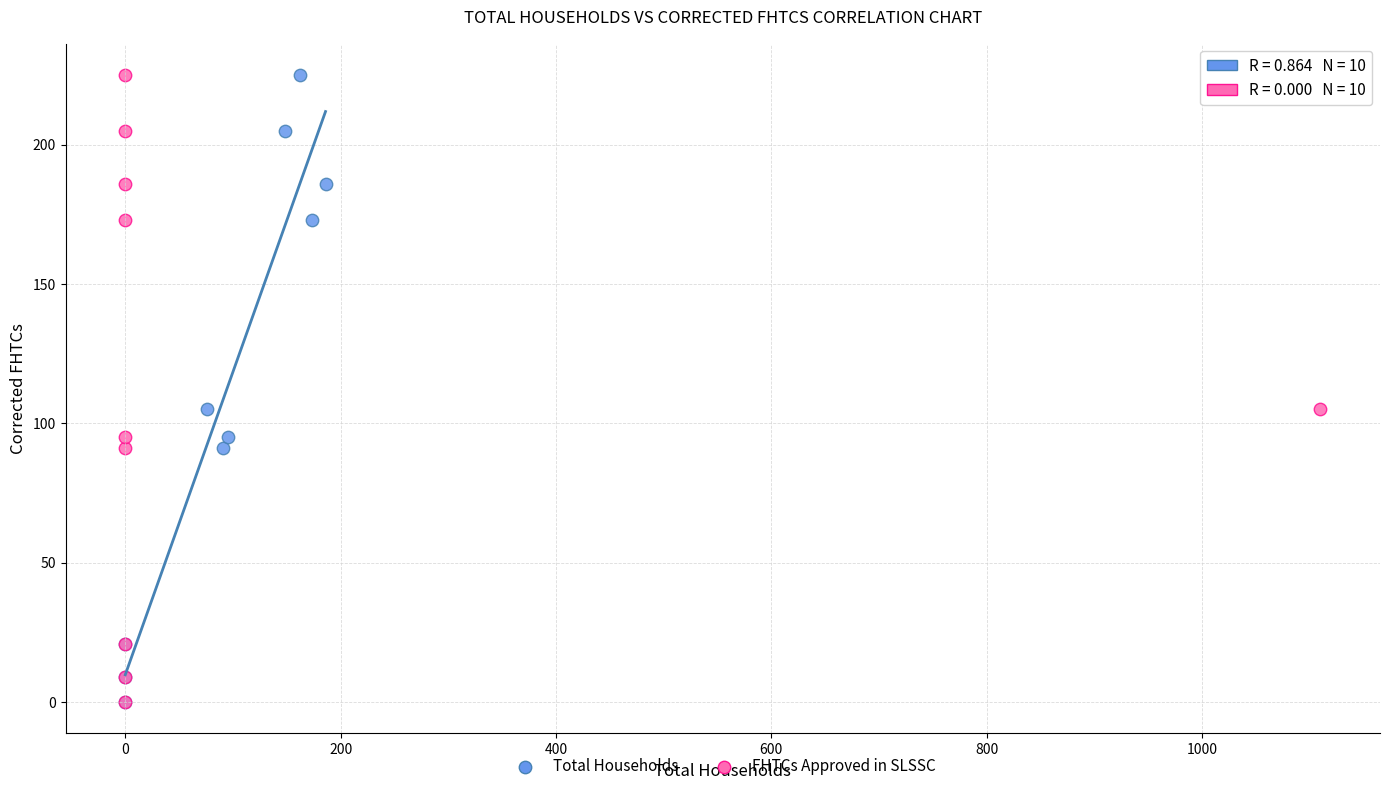

What are all the series names shown in the legend?

Total Households, FHTCs Approved in SLSSC